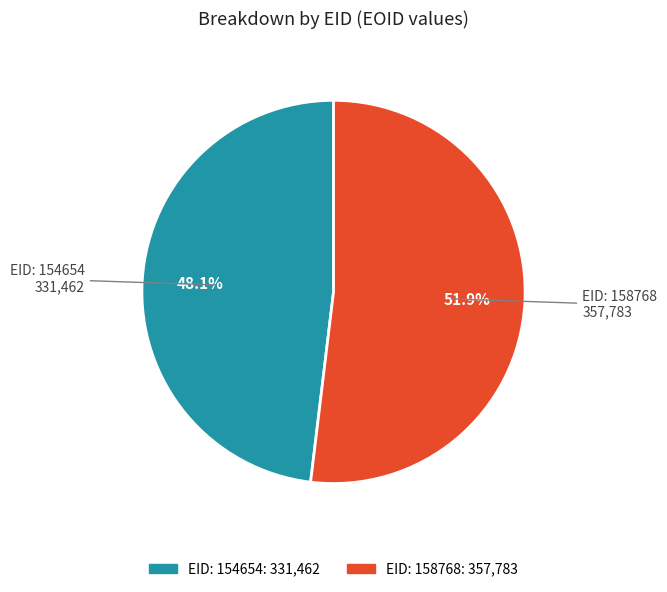

How many slices are in this pie chart?

2